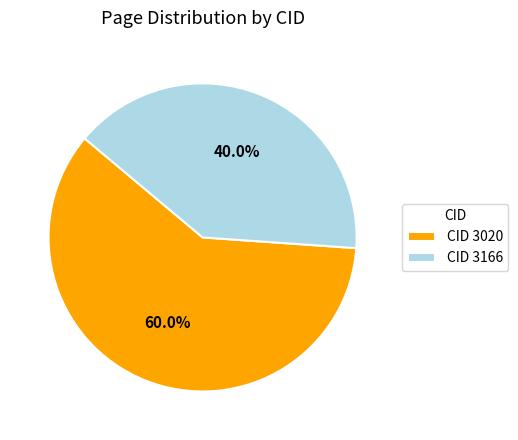

Which category has the smallest portion of the pie?

CID 3166